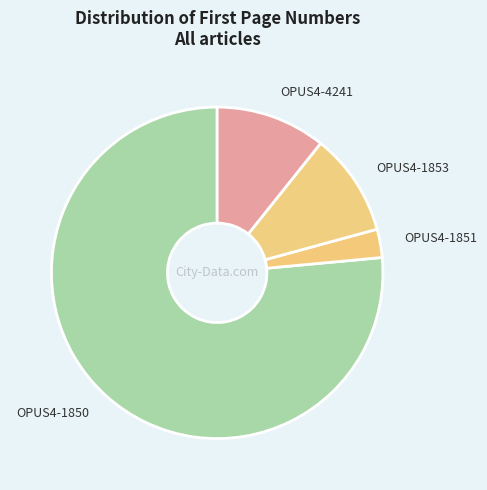

What is the ratio of the value at OPUS4-1853 to the value at OPUS4-1851?

3.6